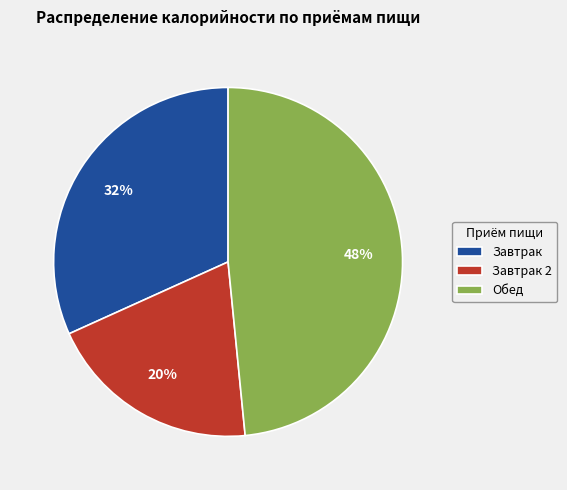

Combined, do Обед and Завтрак account for over 50%?

Yes